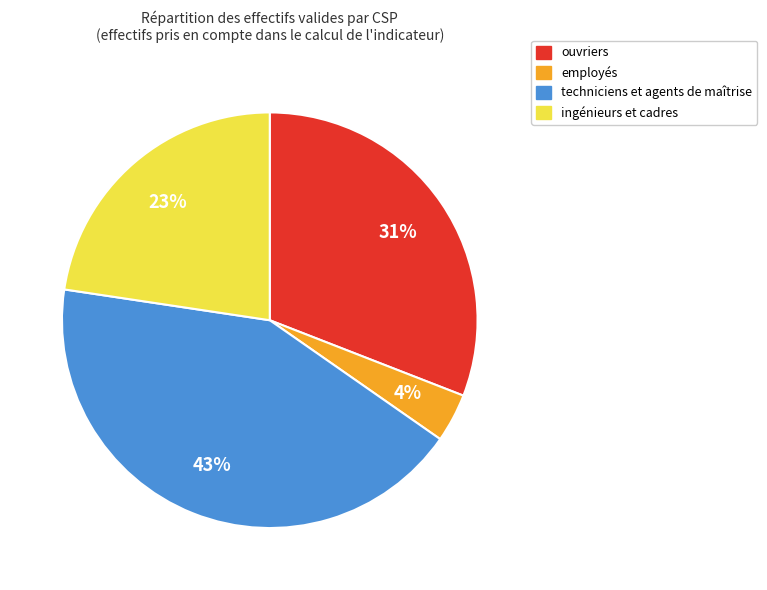

To the nearest percent, what is the difference between the largest and smallest slice percentages?

39%